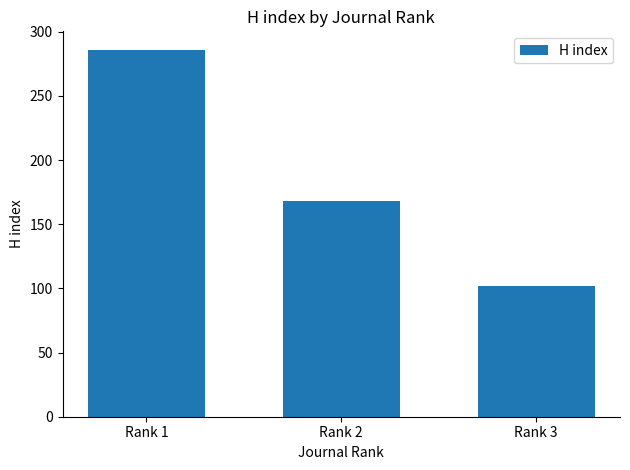

How many data points does each series have?

3